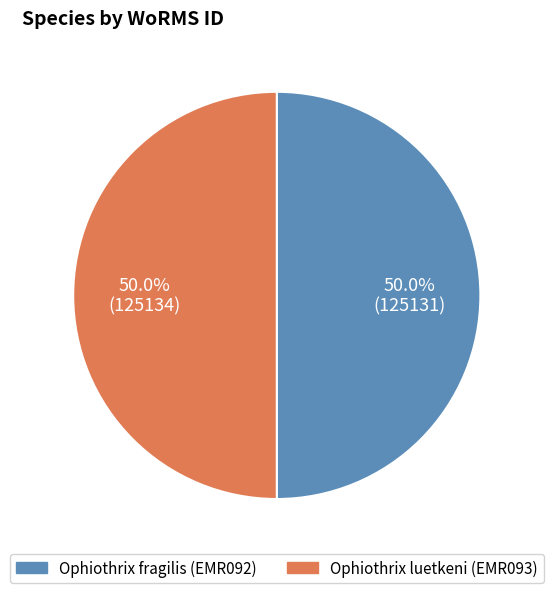

To the nearest percent, what percentage of the pie is Ophiothrix fragilis (EMR092)?

50%